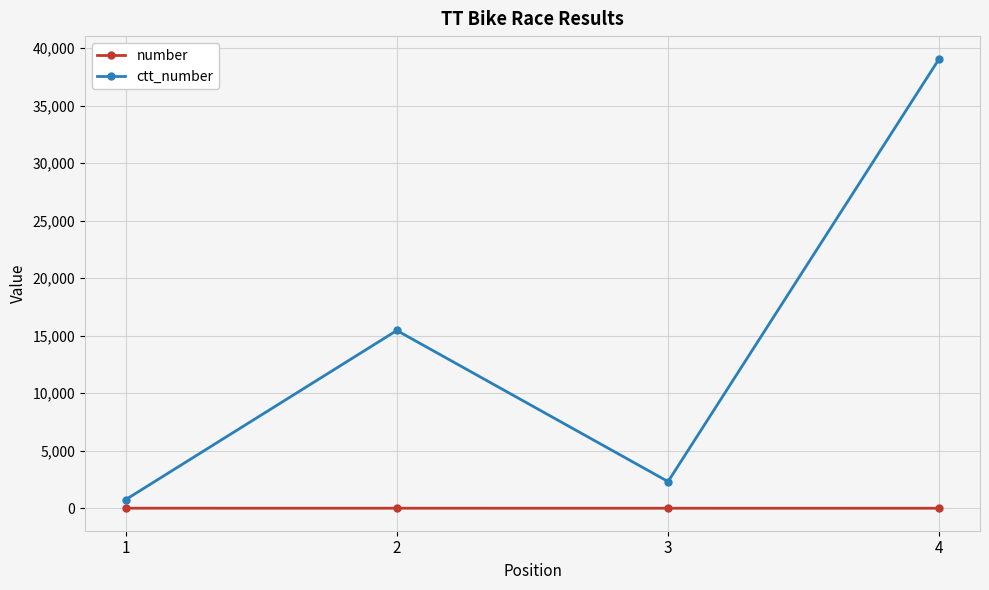

True or false: number has more than 1 points higher than both neighbors.

False